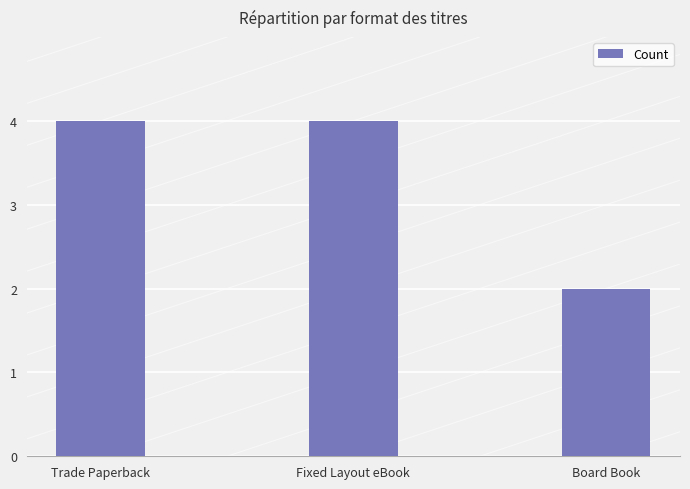

What is the label of the 1st bar from the left?

Trade Paperback